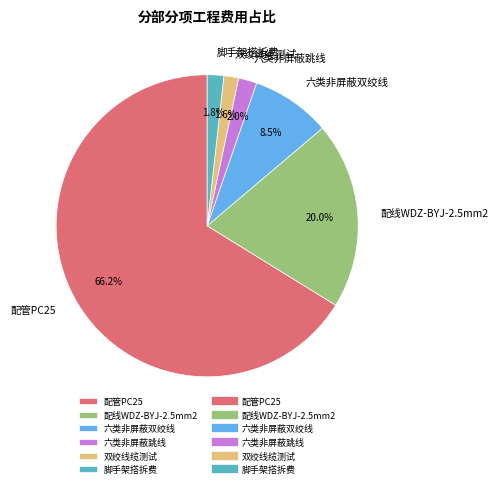

What percentage is NOT represented by 双绞线缆测试?

98.4%